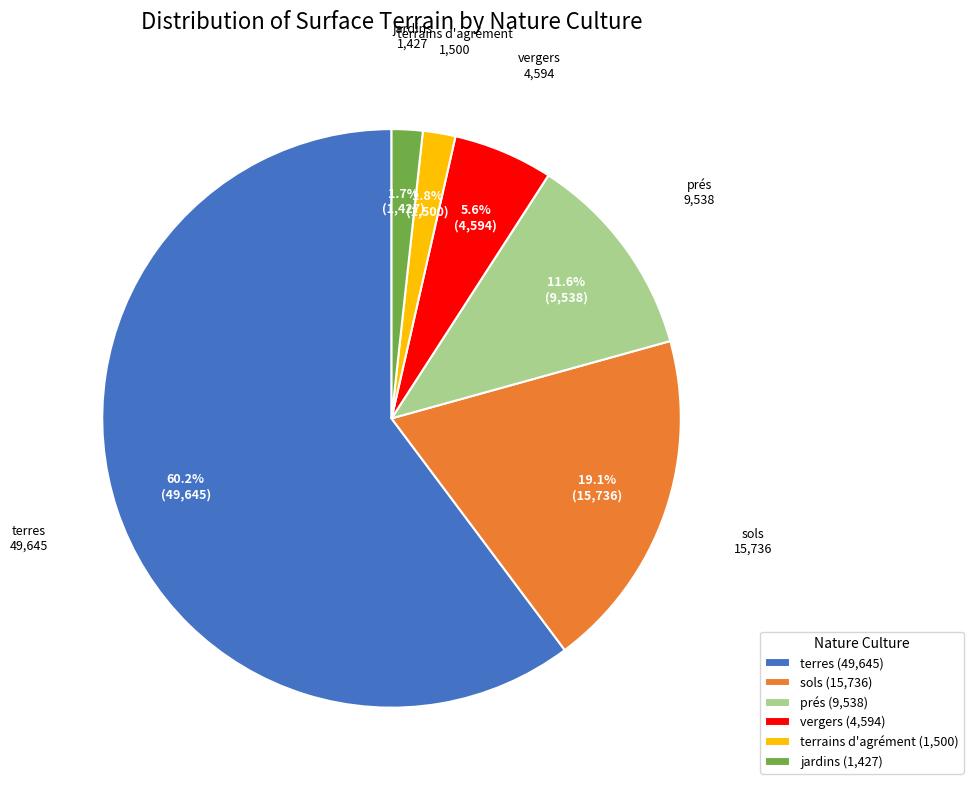

What is the largest slice in the pie chart?

terres (49,645)